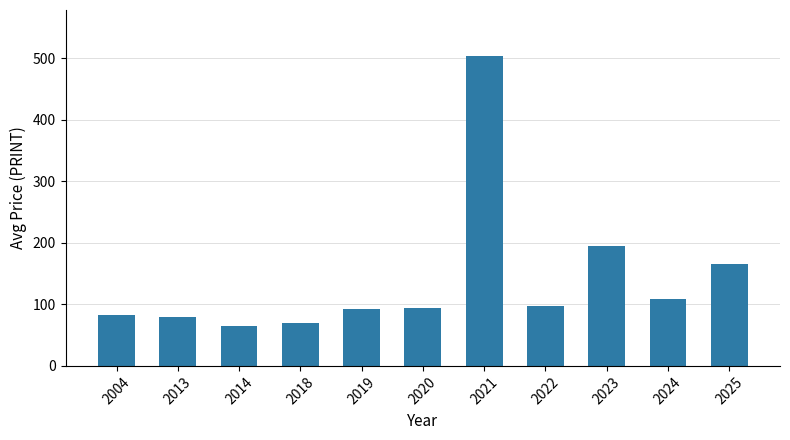

How many bars are there in total?

11